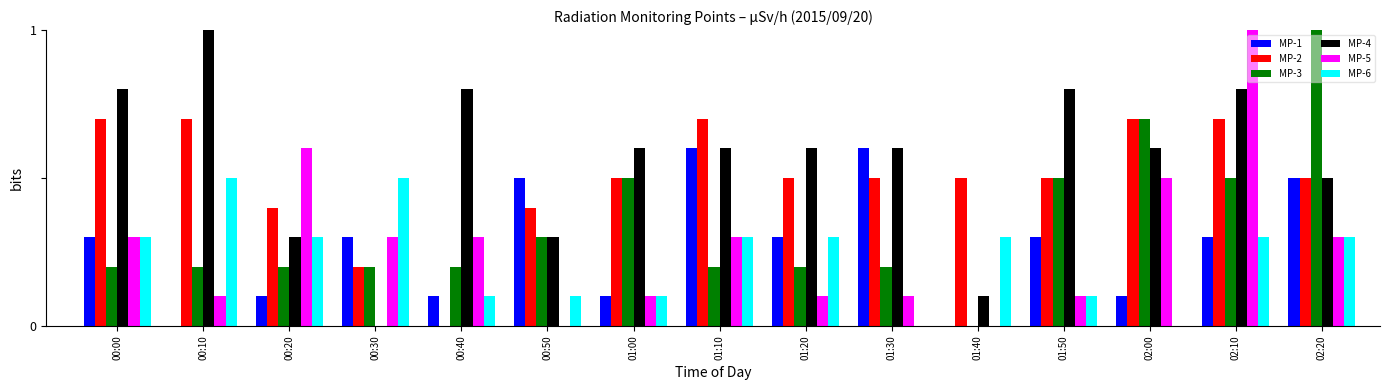

Reading left to right, what are all the values shown in this chart?

MP-1: 00:00=0.3	00:10=0.0	00:20=0.1	00:30=0.3	00:40=0.1	00:50=0.5	01:00=0.1	01:10=0.6	01:20=0.3	01:30=0.6	01:40=0.0	01:50=0.3	02:00=0.1	02:10=0.3	02:20=0.5
MP-2: 00:00=0.7	00:10=0.7	00:20=0.4	00:30=0.2	00:40=0.0	00:50=0.4	01:00=0.5	01:10=0.7	01:20=0.5	01:30=0.5	01:40=0.5	01:50=0.5	02:00=0.7	02:10=0.7	02:20=0.5
MP-3: 00:00=0.2	00:10=0.2	00:20=0.2	00:30=0.2	00:40=0.2	00:50=0.3	01:00=0.5	01:10=0.2	01:20=0.2	01:30=0.2	01:40=0.0	01:50=0.5	02:00=0.7	02:10=0.5	02:20=1.2
MP-4: 00:00=0.8	00:10=1.0	00:20=0.3	00:30=0.0	00:40=0.8	00:50=0.3	01:00=0.6	01:10=0.6	01:20=0.6	01:30=0.6	01:40=0.1	01:50=0.8	02:00=0.6	02:10=0.8	02:20=0.5
MP-5: 00:00=0.3	00:10=0.1	00:20=0.6	00:30=0.3	00:40=0.3	00:50=0.0	01:00=0.1	01:10=0.3	01:20=0.1	01:30=0.1	01:40=0.0	01:50=0.1	02:00=0.5	02:10=1.0	02:20=0.3
MP-6: 00:00=0.3	00:10=0.5	00:20=0.3	00:30=0.5	00:40=0.1	00:50=0.1	01:00=0.1	01:10=0.3	01:20=0.3	01:30=0.0	01:40=0.3	01:50=0.1	02:00=0.0	02:10=0.3	02:20=0.3